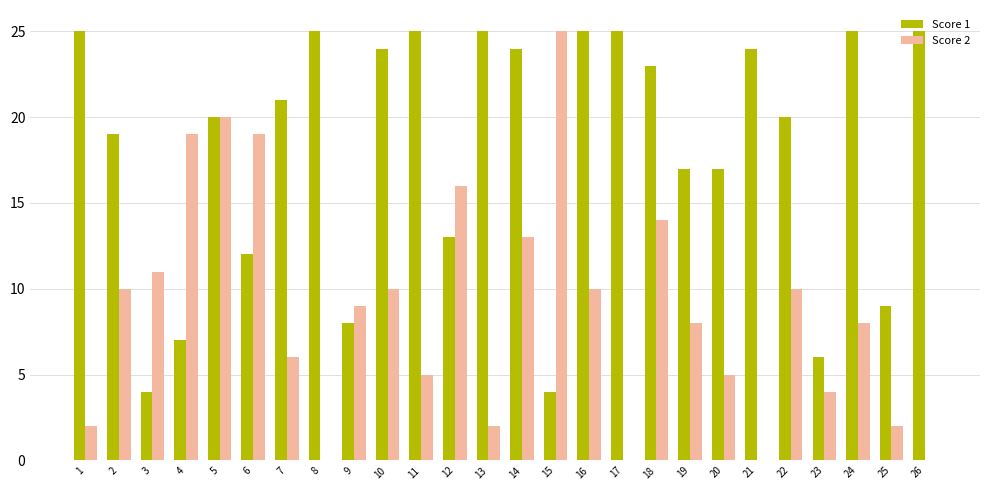

Rank the series by their maximum value, from highest to lowest.

Score 1, Score 2